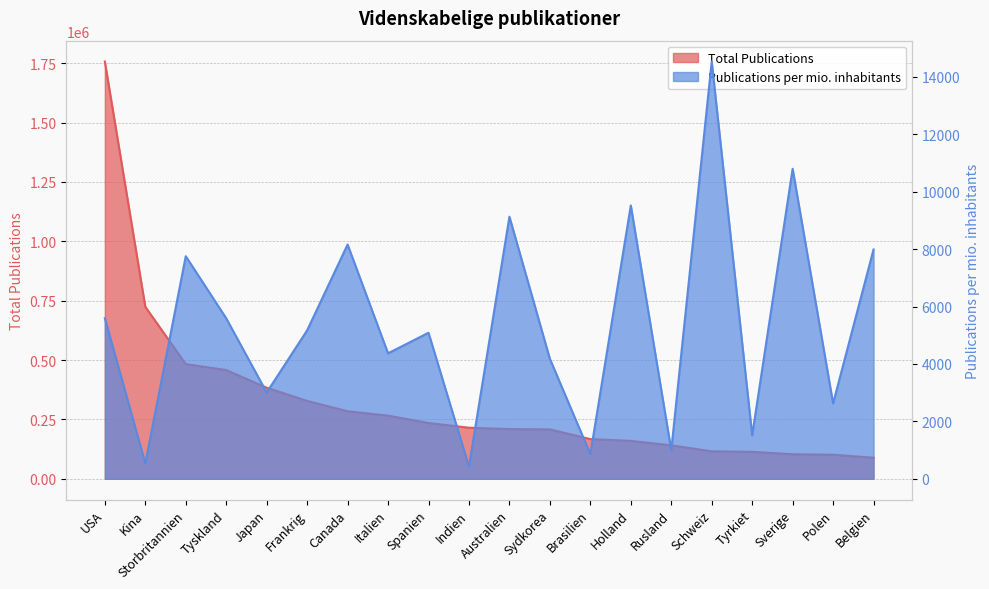

Which category has the lowest value in the Publications per mio. inhabitants series?

Indien